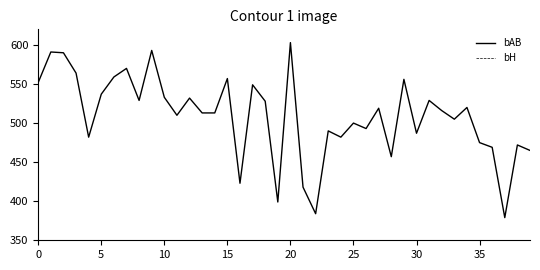

Is it true that bH equals 98 at 37?

True